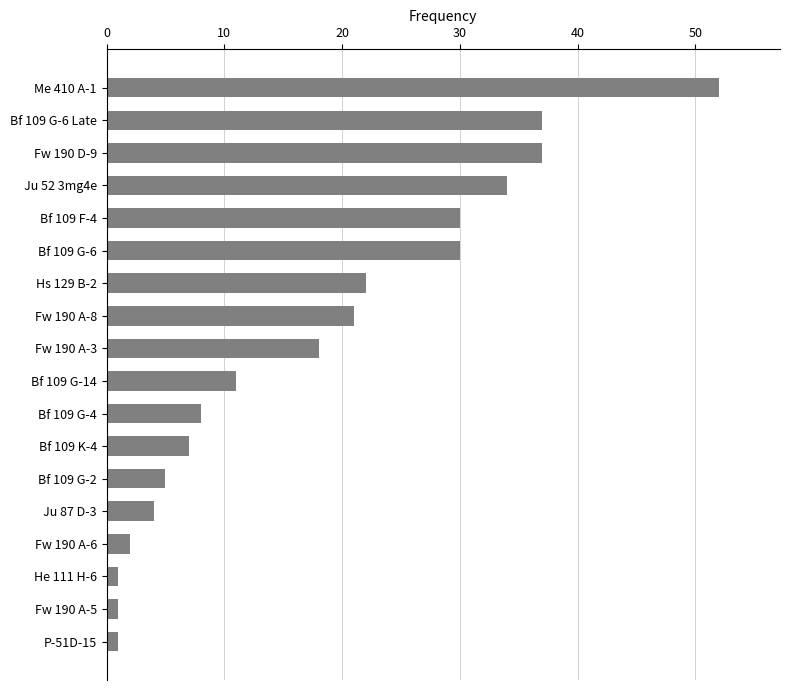

What is the ratio of the value at Bf 109 G-6 Late to the value at Fw 190 D-9?

1.0